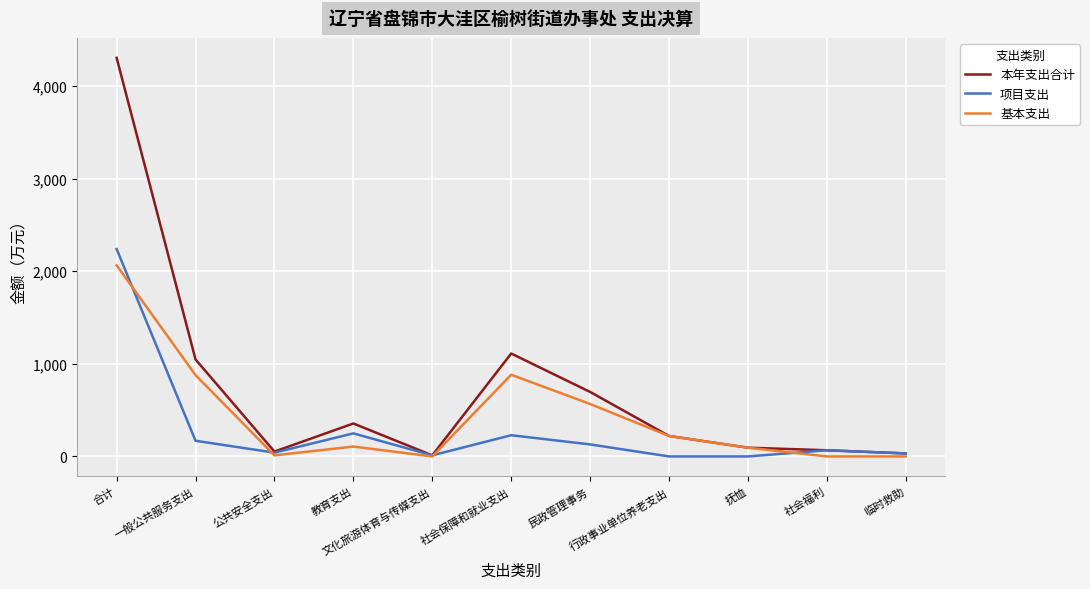

What is the maximum value shown in the chart?

4304.8